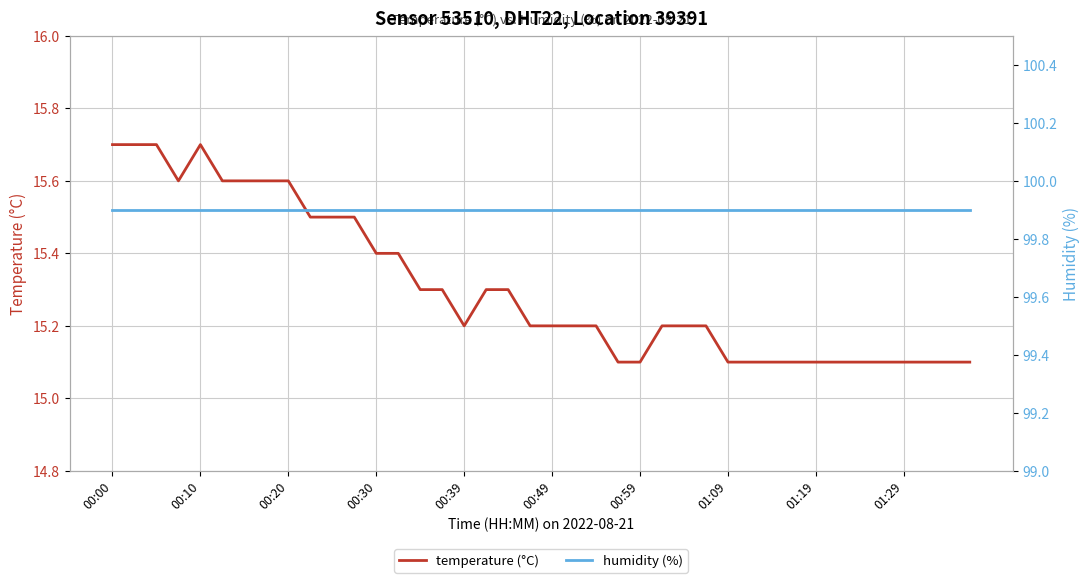

List the series in order of their peak value, highest first.

humidity (%), temperature (°C)